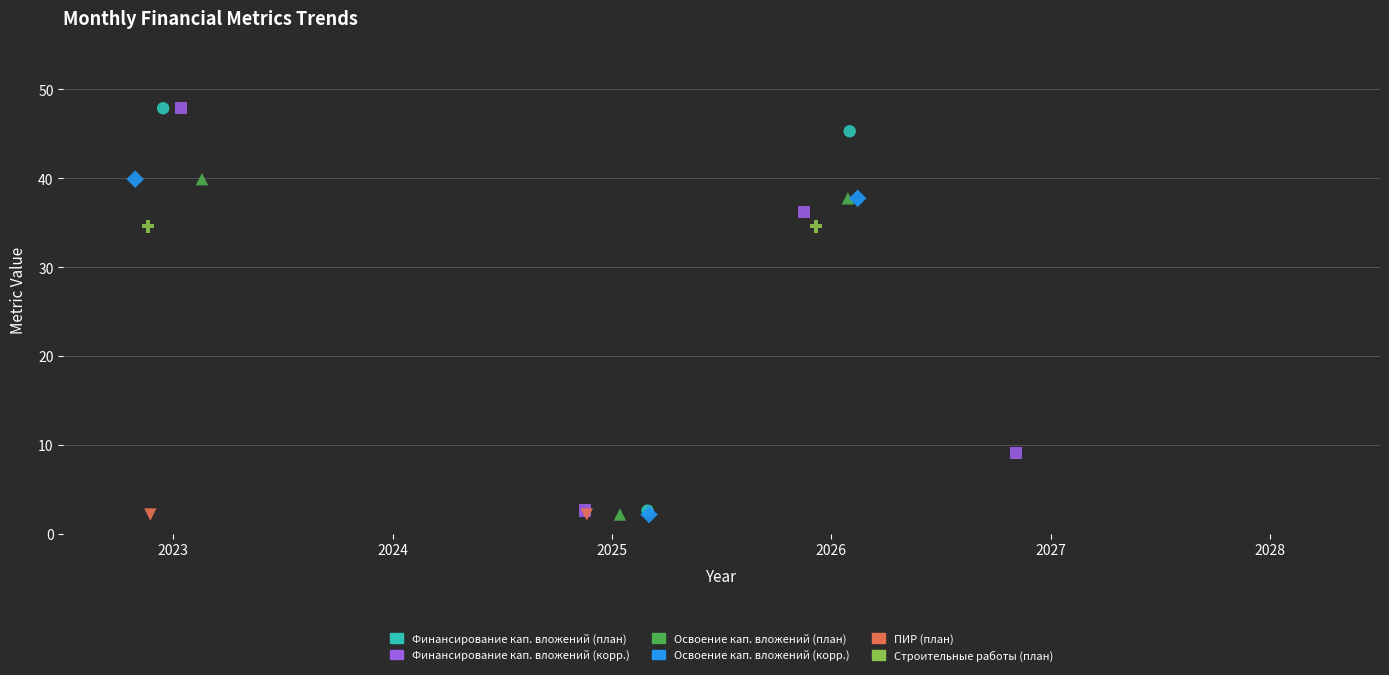

What are all the series names shown in the legend?

Финансирование кап. вложений (план), Финансирование кап. вложений (корр.), Освоение кап. вложений (план), Освоение кап. вложений (корр.), ПИР (план), Строительные работы (план)